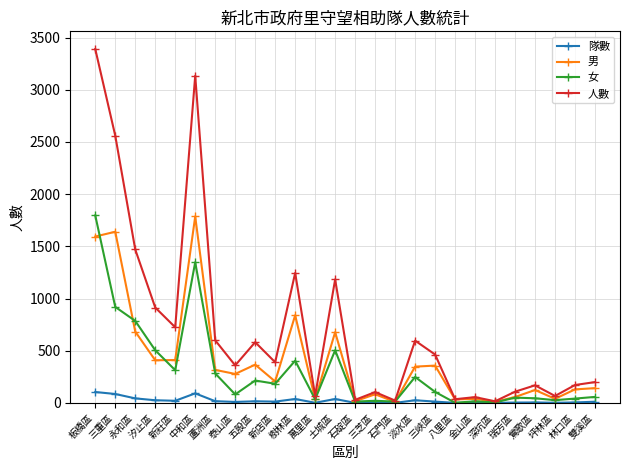

What is the lowest value of the 隊數 series?

1